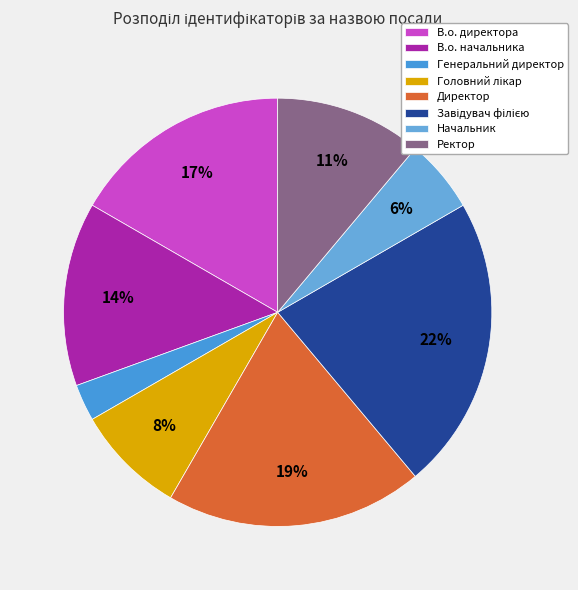

Which category has the biggest portion of the pie?

Завідувач філією